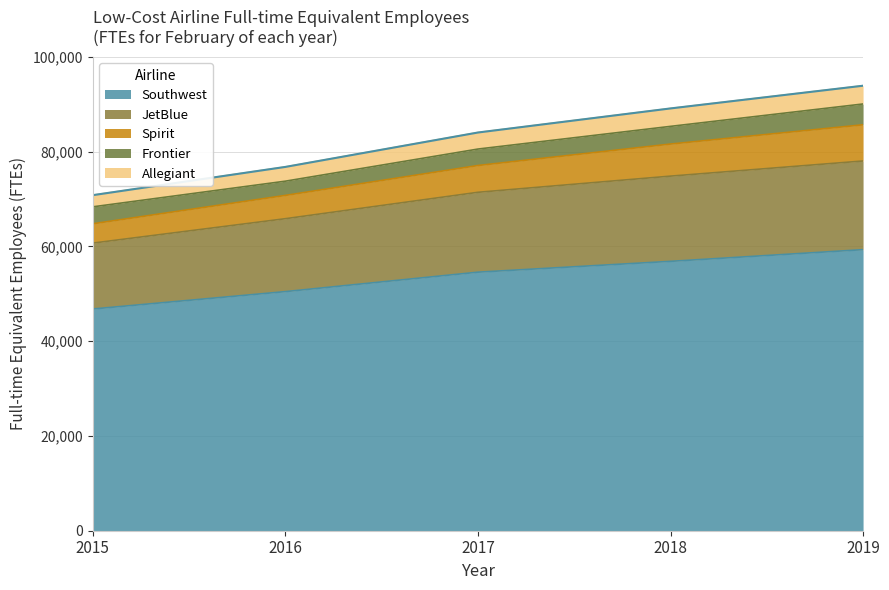

Reading left to right, list all the values displayed in this chart.

2015: 46784	13901	4079	3575	2460
2016: 50449	15383	4916	3002	3008
2017: 54551	16852	5652	3472	3488
2018: 56835	17979	6767	3732	3783
2019: 59302	18706	7637	4392	3851